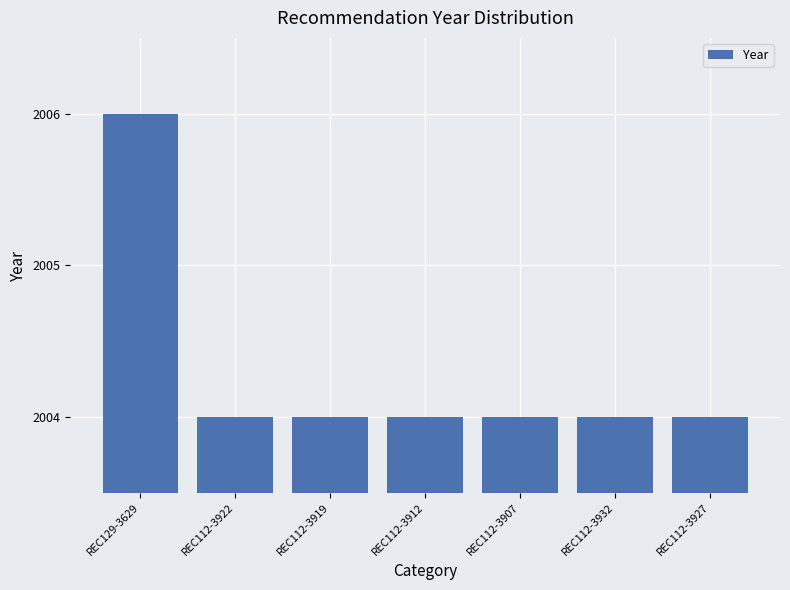

What is the greatest value displayed?

2006